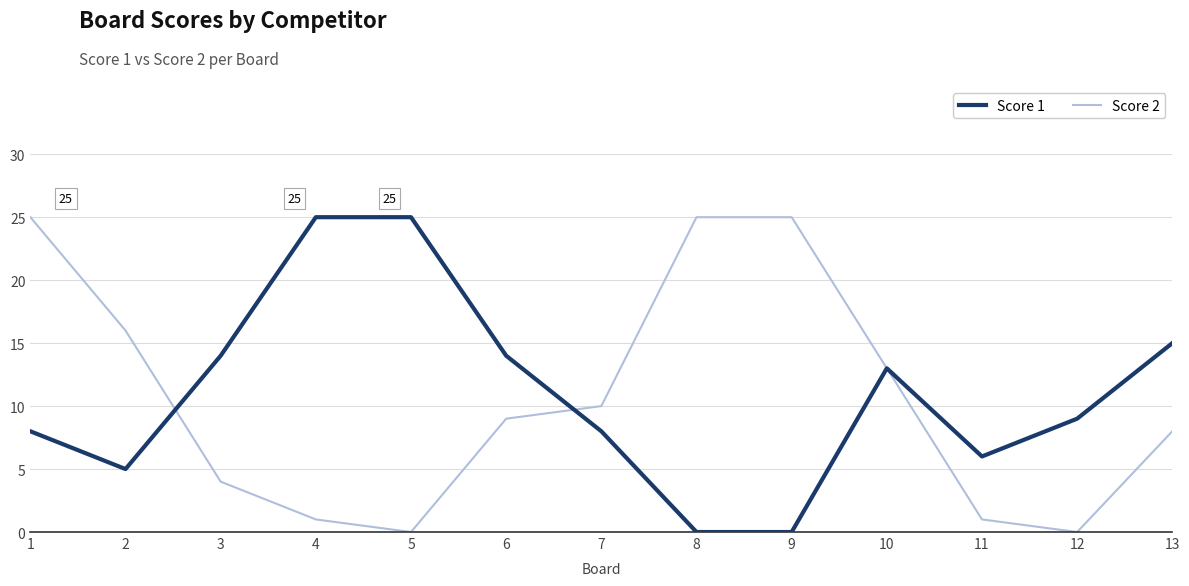

What is the maximum value for Score 1?

25